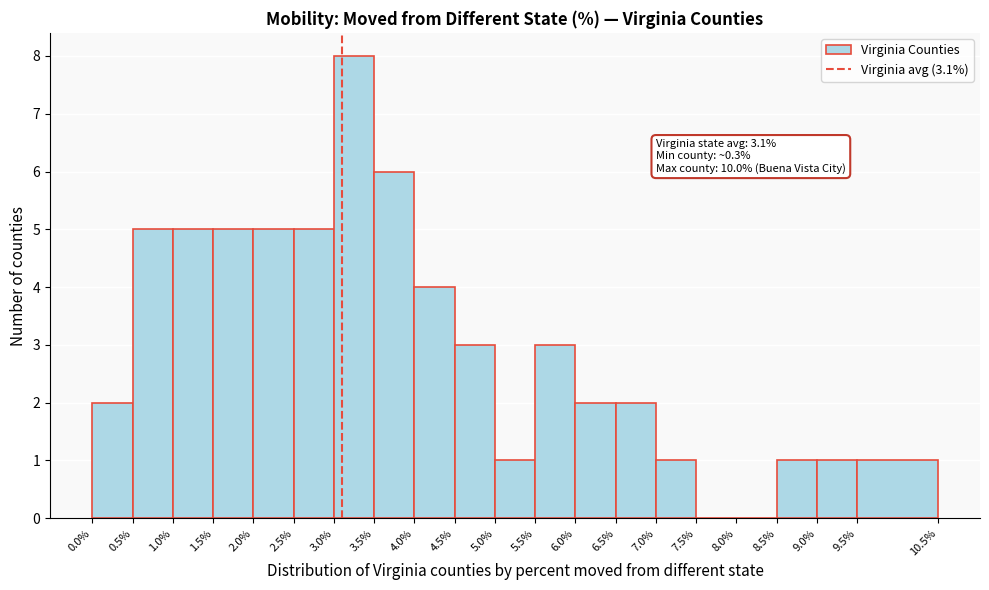

Which range on the x-axis has the tallest bar?

3.0% to 3.5%